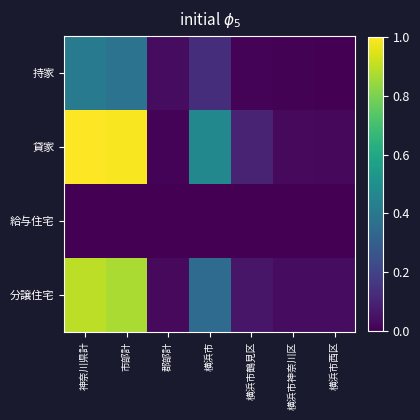

Between 神奈川県計 and 横浜市西区, which is larger?

神奈川県計